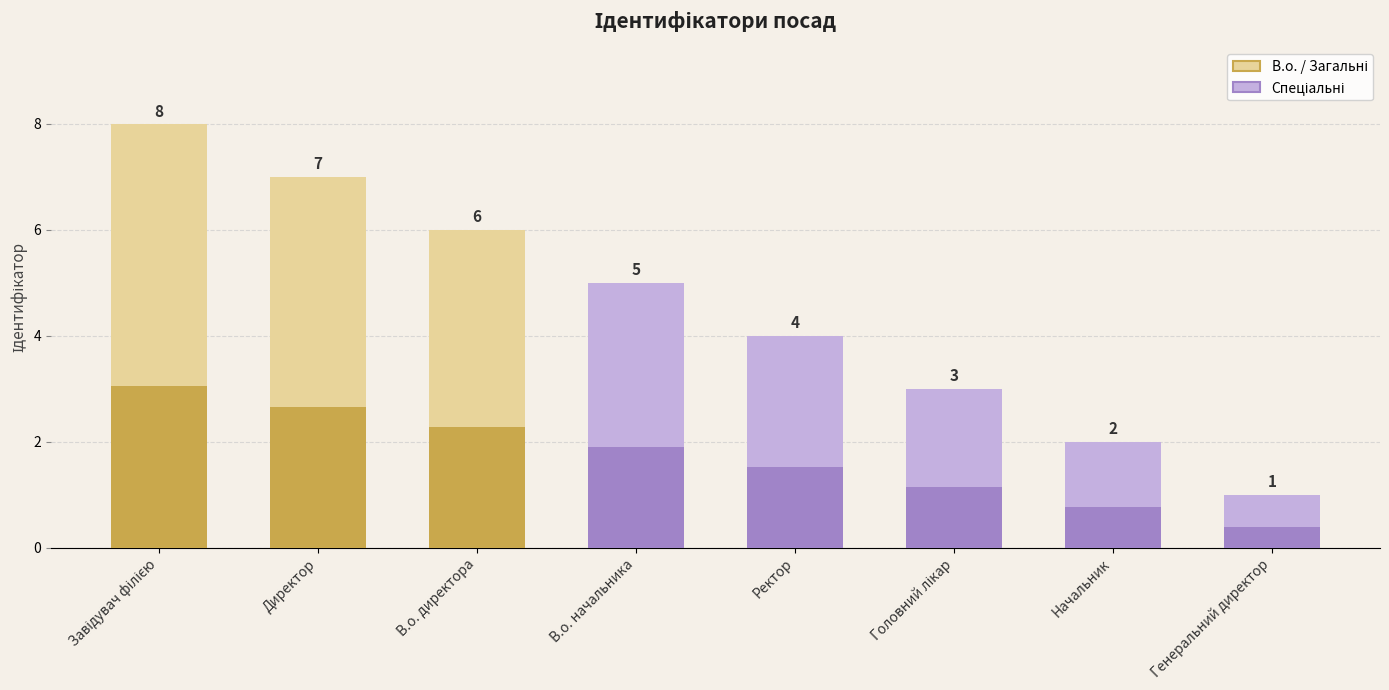

Rank the categories by value from lowest to highest.

Генеральний директор, Начальник, Головний лікар, Ректор, В.о. начальника, В.о. директора, Директор, Завідувач філією